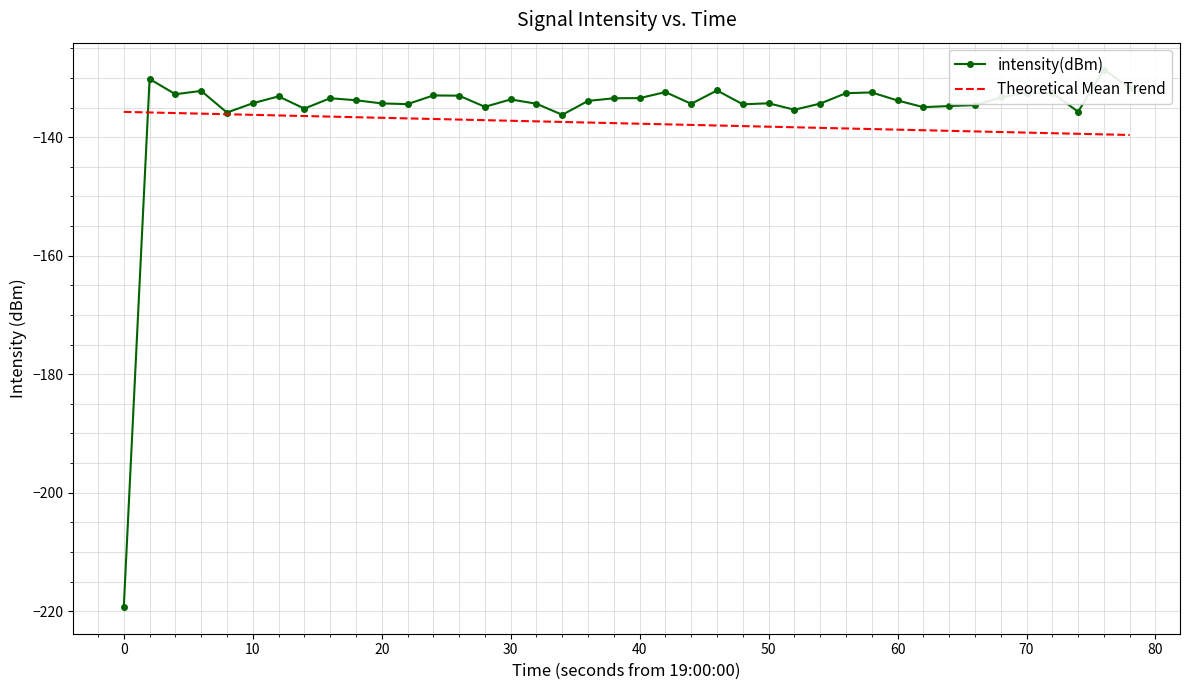

In intensity(dBm), how many points are lower than both neighbors (excluding endpoints)?

11